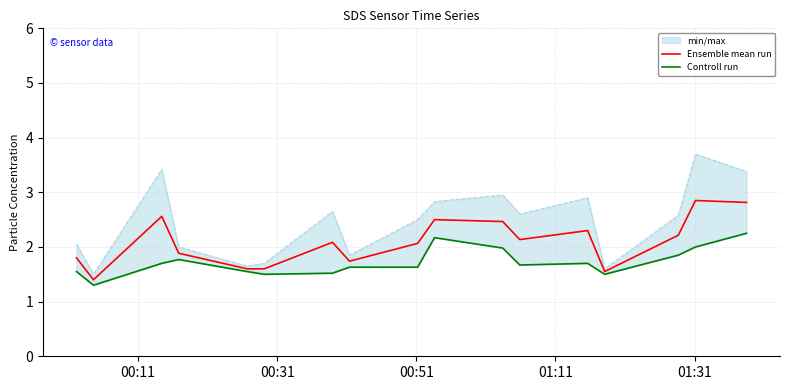

What is the maximum value for Ensemble mean run?

2.9